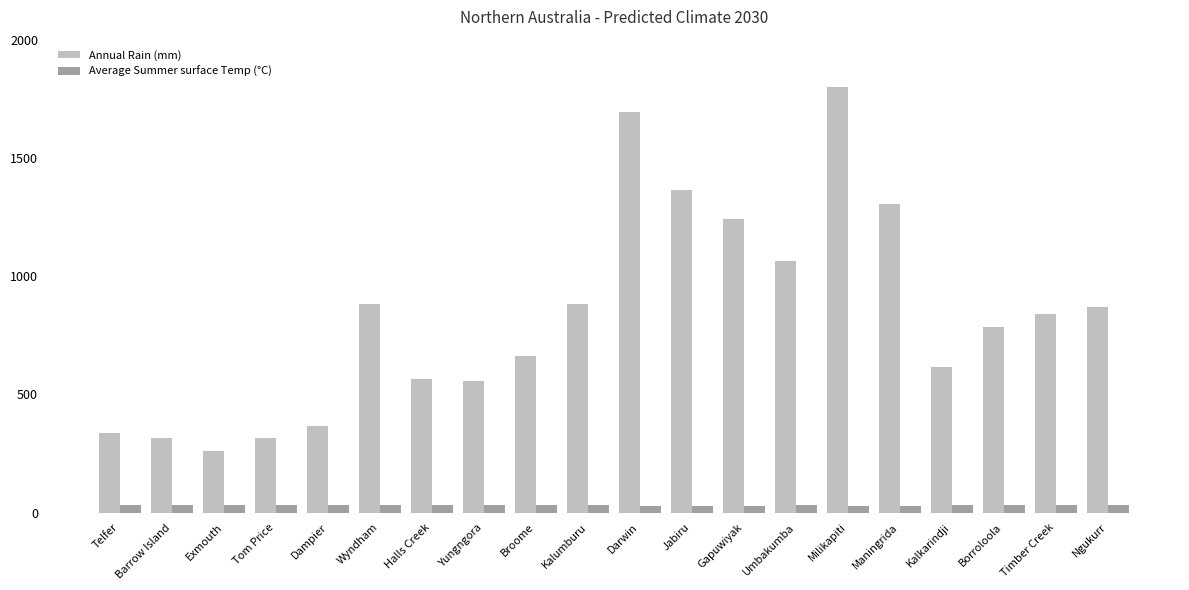

True or false: Annual Rain (mm) has a value of 883 at Kalumburu.

True